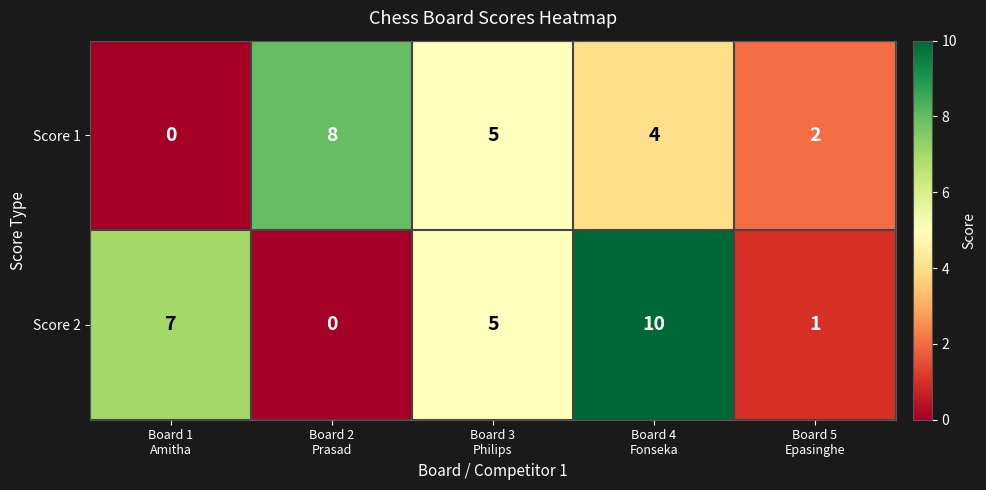

What is the total value across all series at Board 1
Amitha?

7